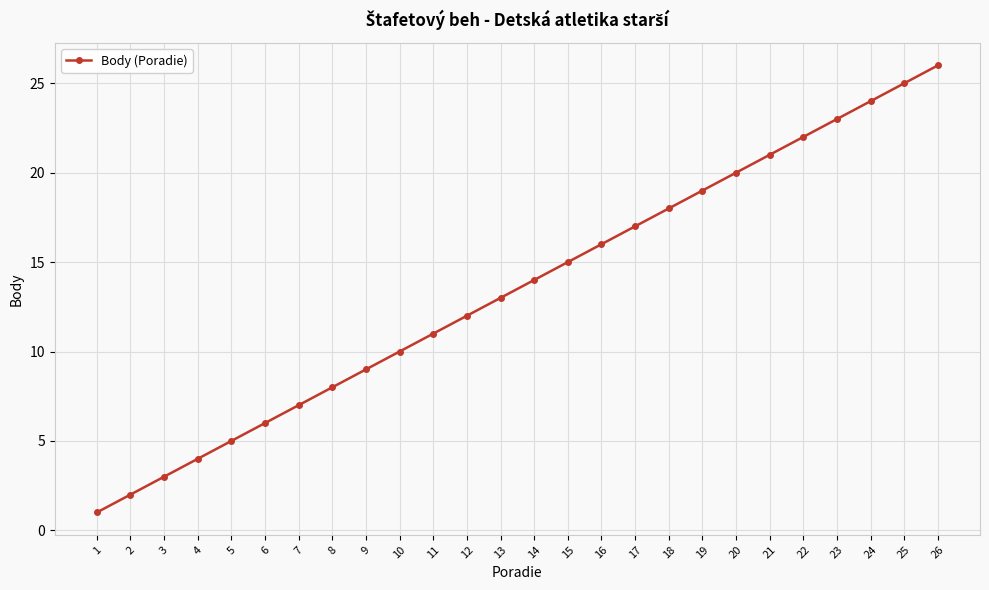

What is the difference between the second highest and minimum values?

24